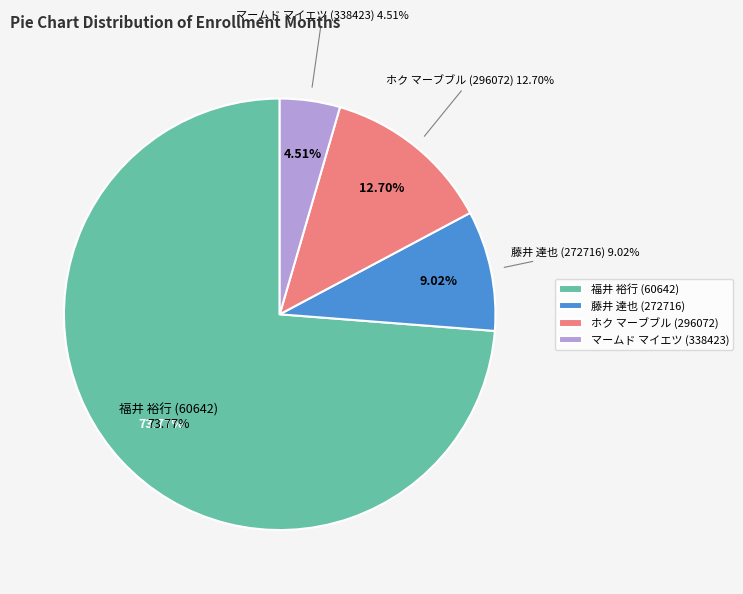

True or false: 藤井 達也 (272716) accounts for 1% of the total.

False